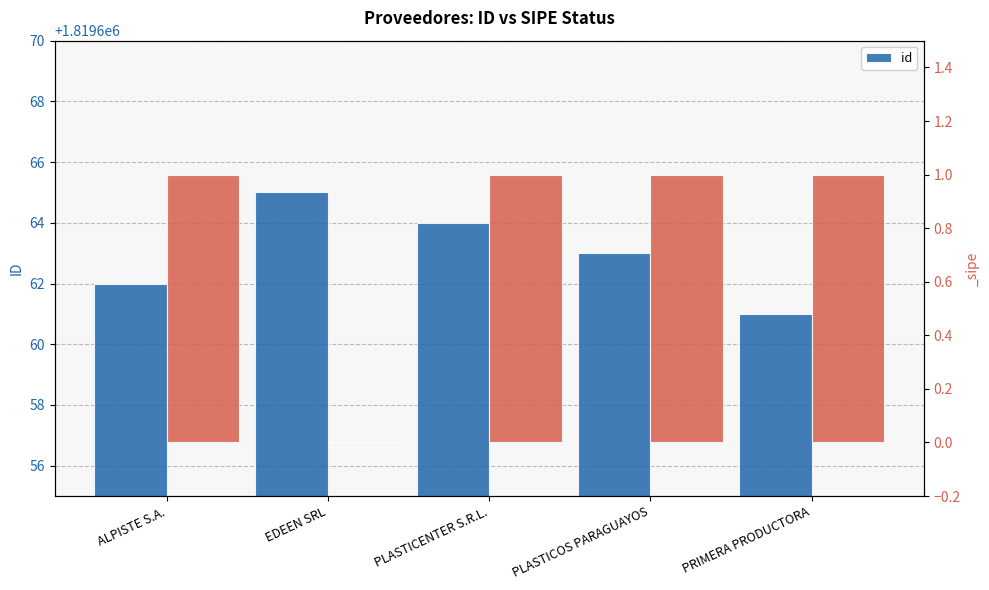

What is the change in value from ALPISTE S.A. to PLASTICOS PARAGUAYOS?

+1